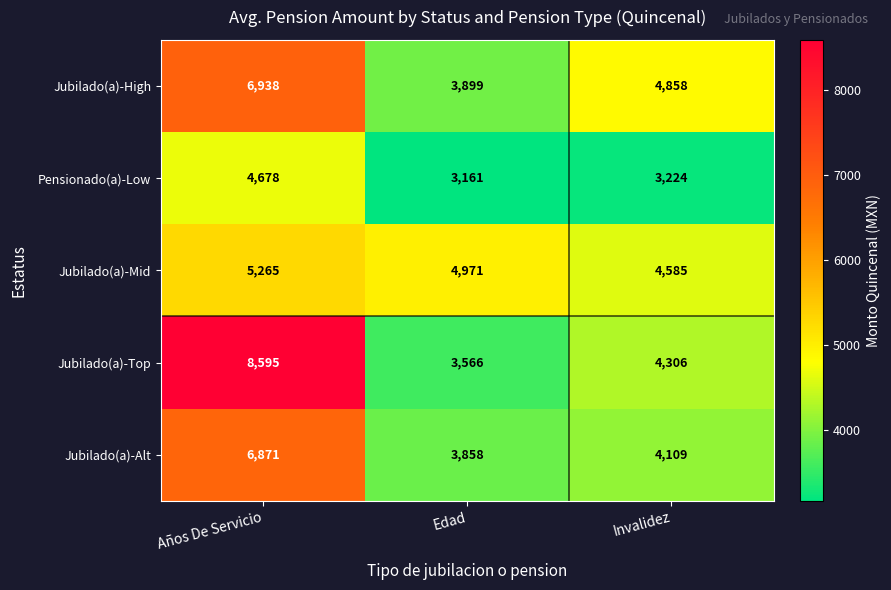

What is the sum of all Jubilado(a)-Mid values?

14821